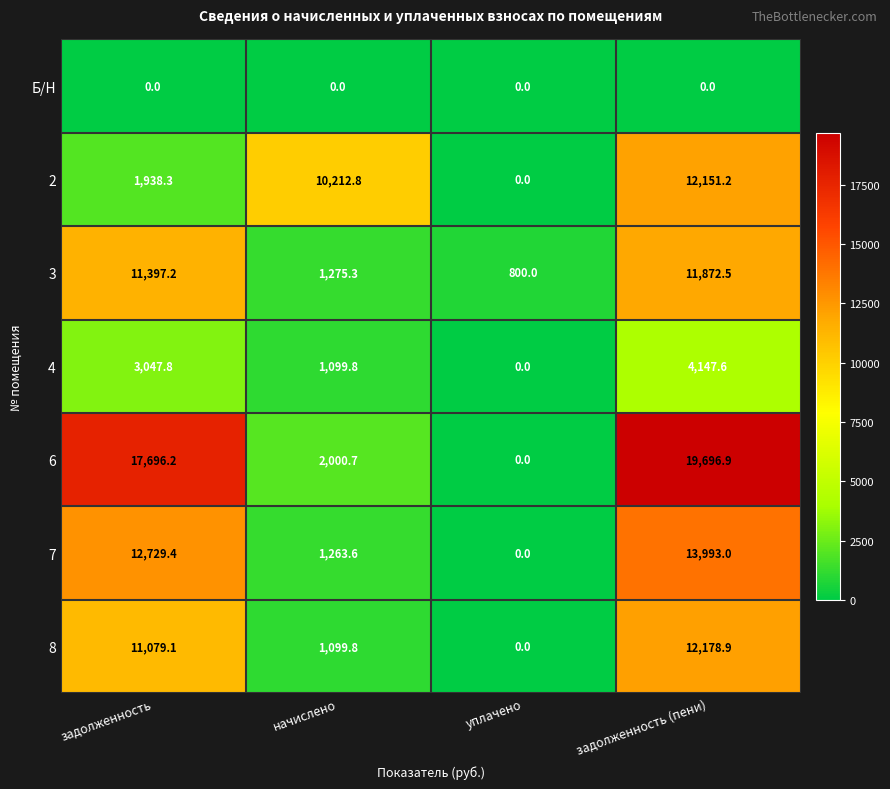

How many distinct data groups are displayed?

7